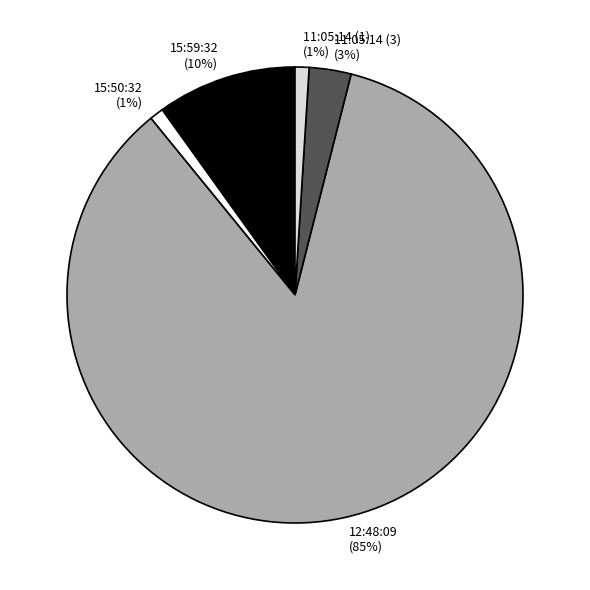

What is the largest slice in the pie chart?

12:48:09